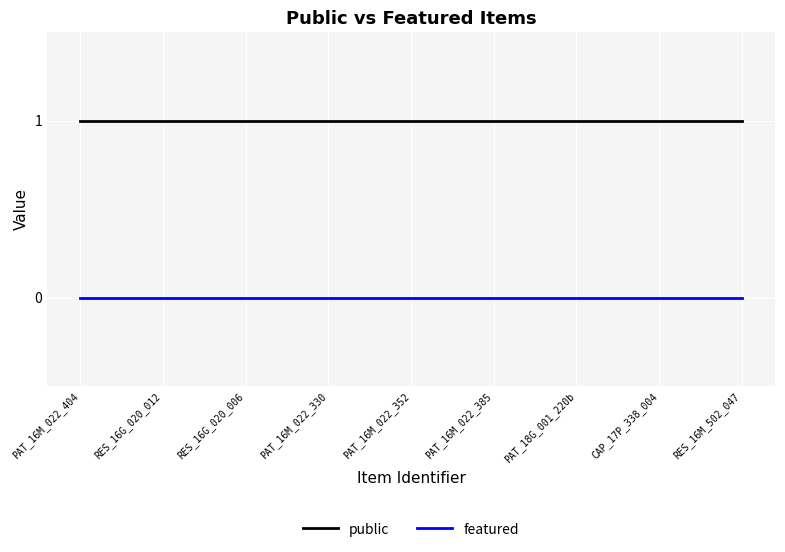

Reading left to right, what are all the values shown in this chart?

public: PAT_16M_022_404=1	RES_16G_020_012=1	RES_16G_020_006=1	PAT_16M_022_330=1	PAT_16M_022_352=1	PAT_16M_022_385=1	PAT_18G_001_220b=1	CAP_17P_338_004=1	RES_16M_502_047=1
featured: PAT_16M_022_404=0	RES_16G_020_012=0	RES_16G_020_006=0	PAT_16M_022_330=0	PAT_16M_022_352=0	PAT_16M_022_385=0	PAT_18G_001_220b=0	CAP_17P_338_004=0	RES_16M_502_047=0